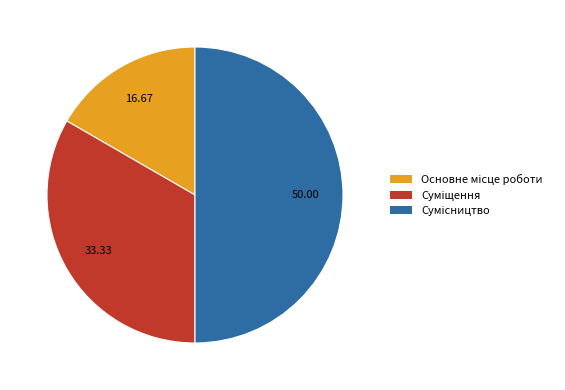

Count the number of slices in the pie.

3